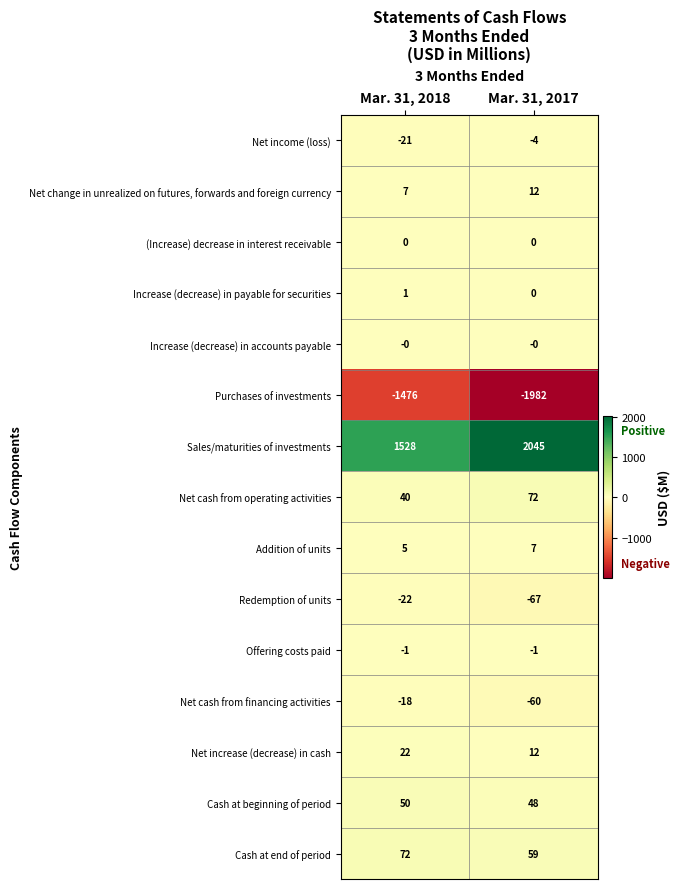

How many categories are shown in the chart?

2